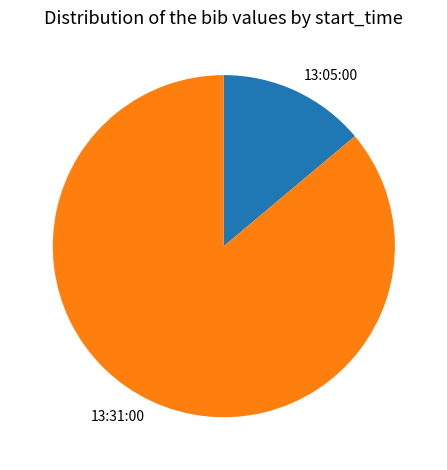

How many segments does this pie chart have?

2